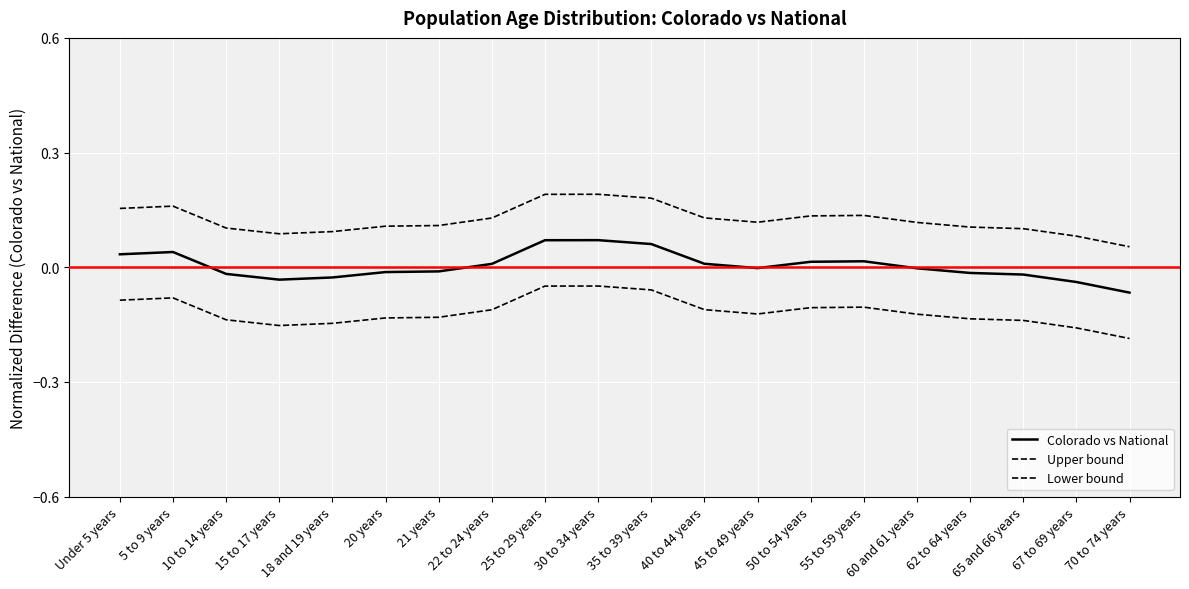

What is the label of the 6th point from the left?

20 years